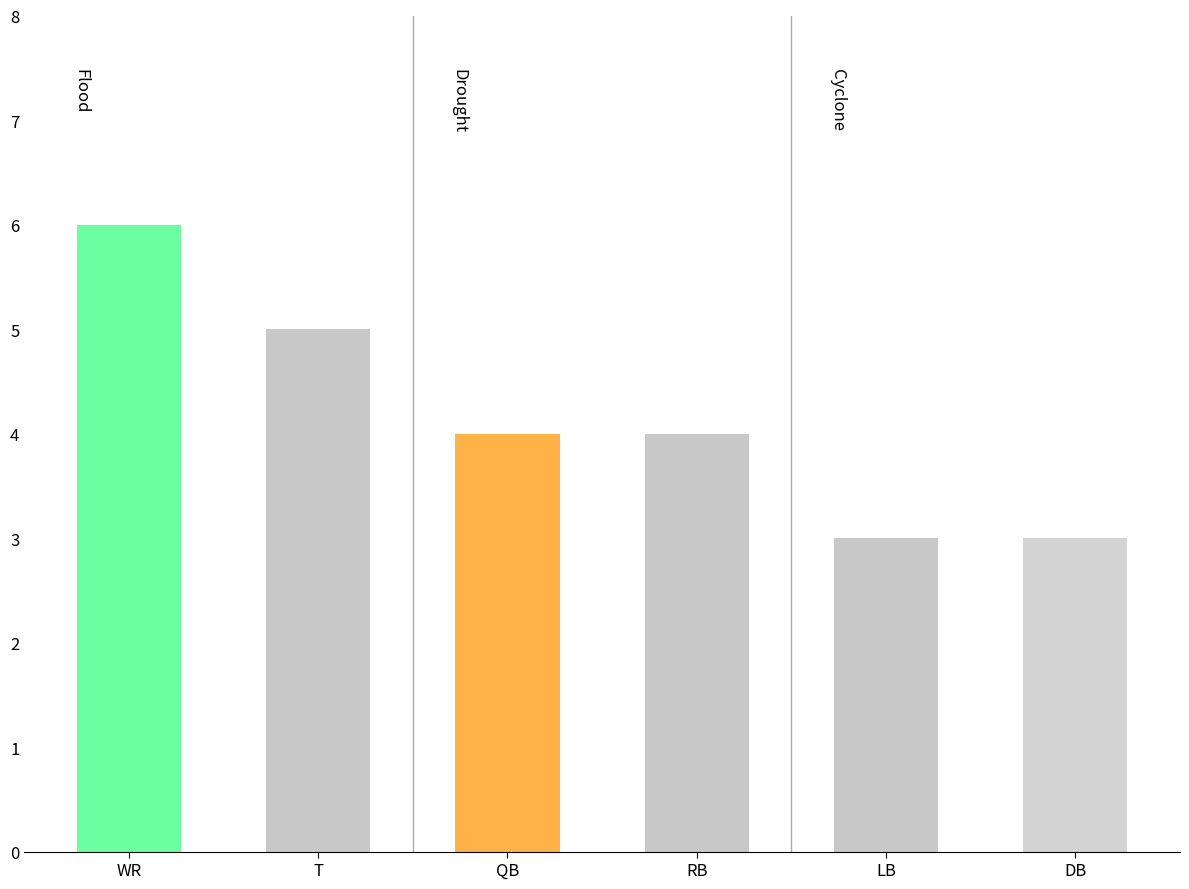

Reading left to right, extract all data points from this chart.

WR=6	T=5	QB=4	RB=4	LB=3	DB=3